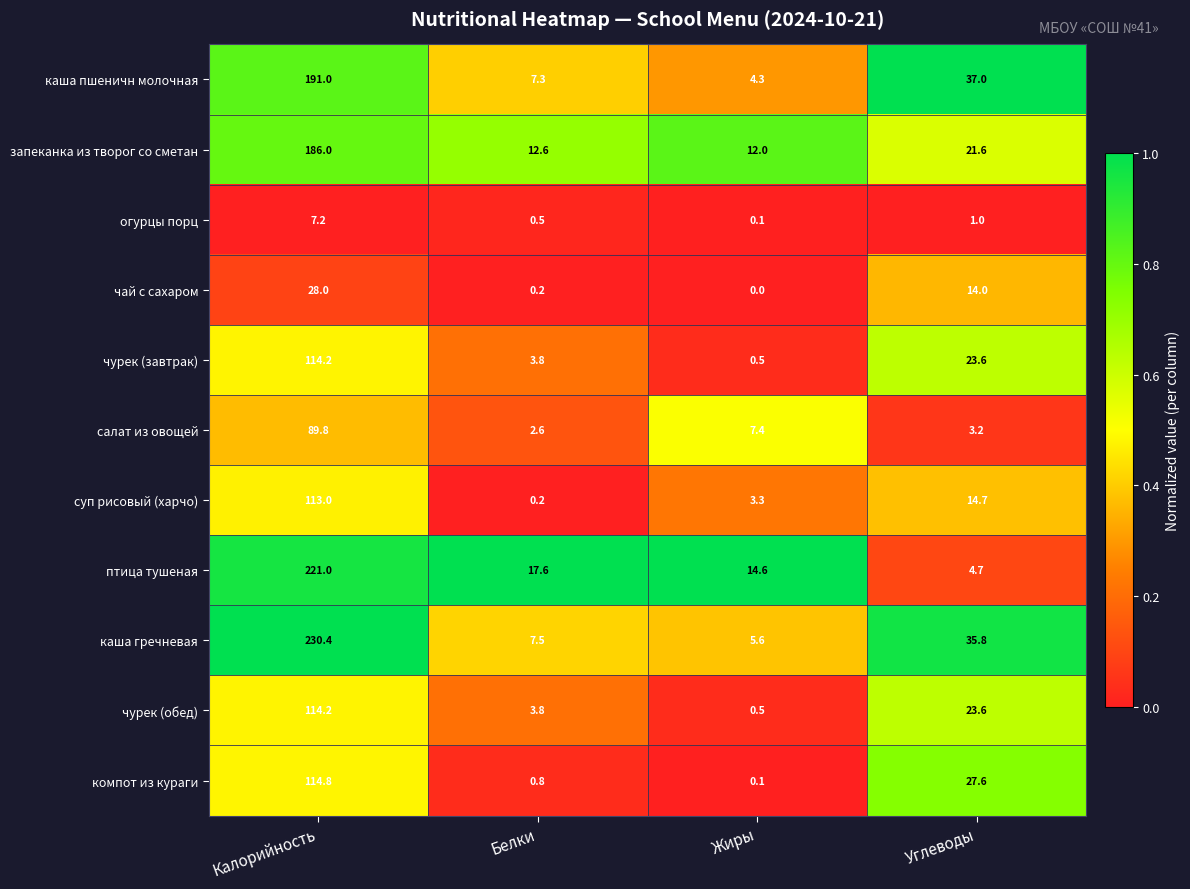

List the labels in order of огурцы порц value, smallest first.

Жиры, Белки, Углеводы, Калорийность